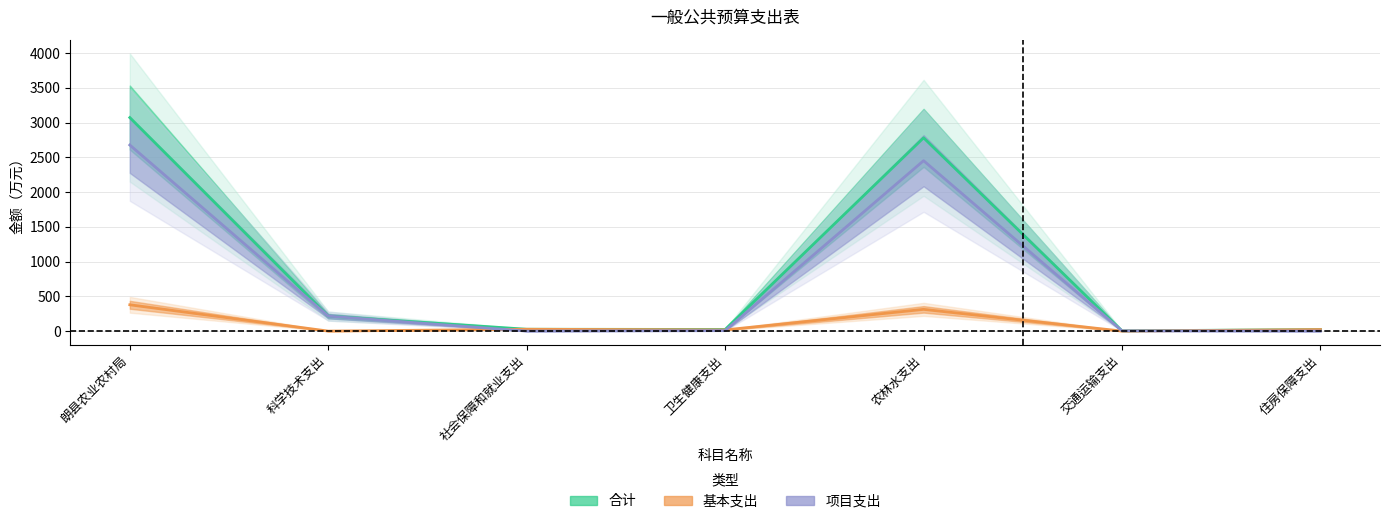

The value of 基本支出 at 农林水支出 is 312.7. True or false?

True